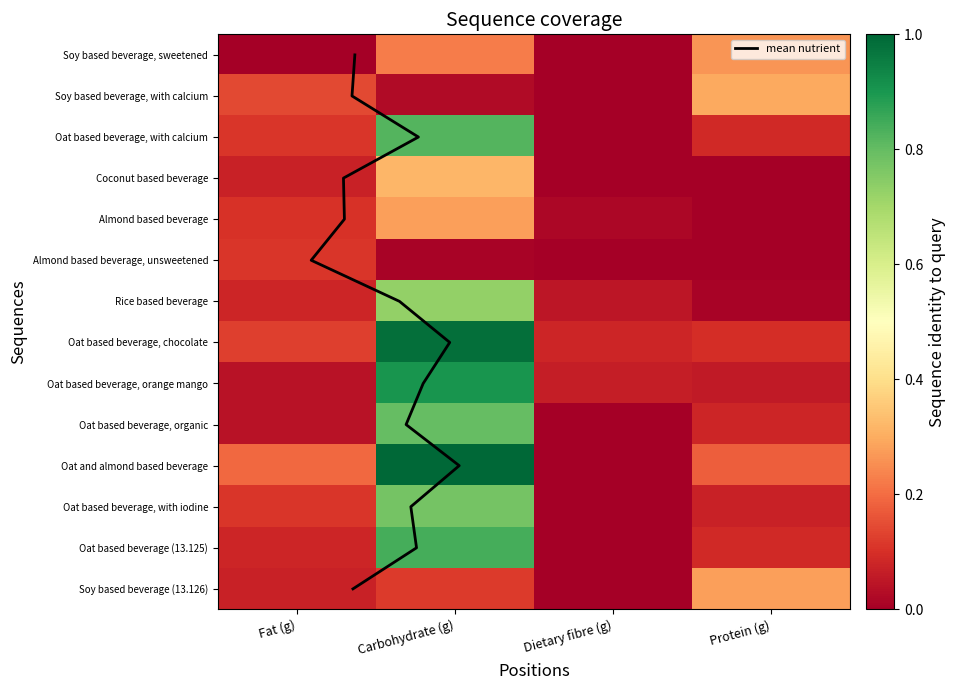

Is the value of Soy based beverage (13.126) at Carbohydrate (g) greater than the value of Soy based beverage, sweetened at Carbohydrate (g)?

No